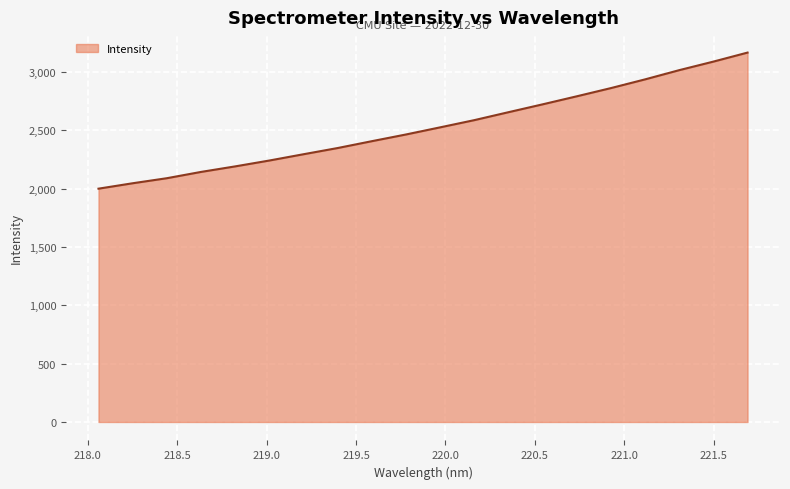

What is the greatest value displayed?

3165.1